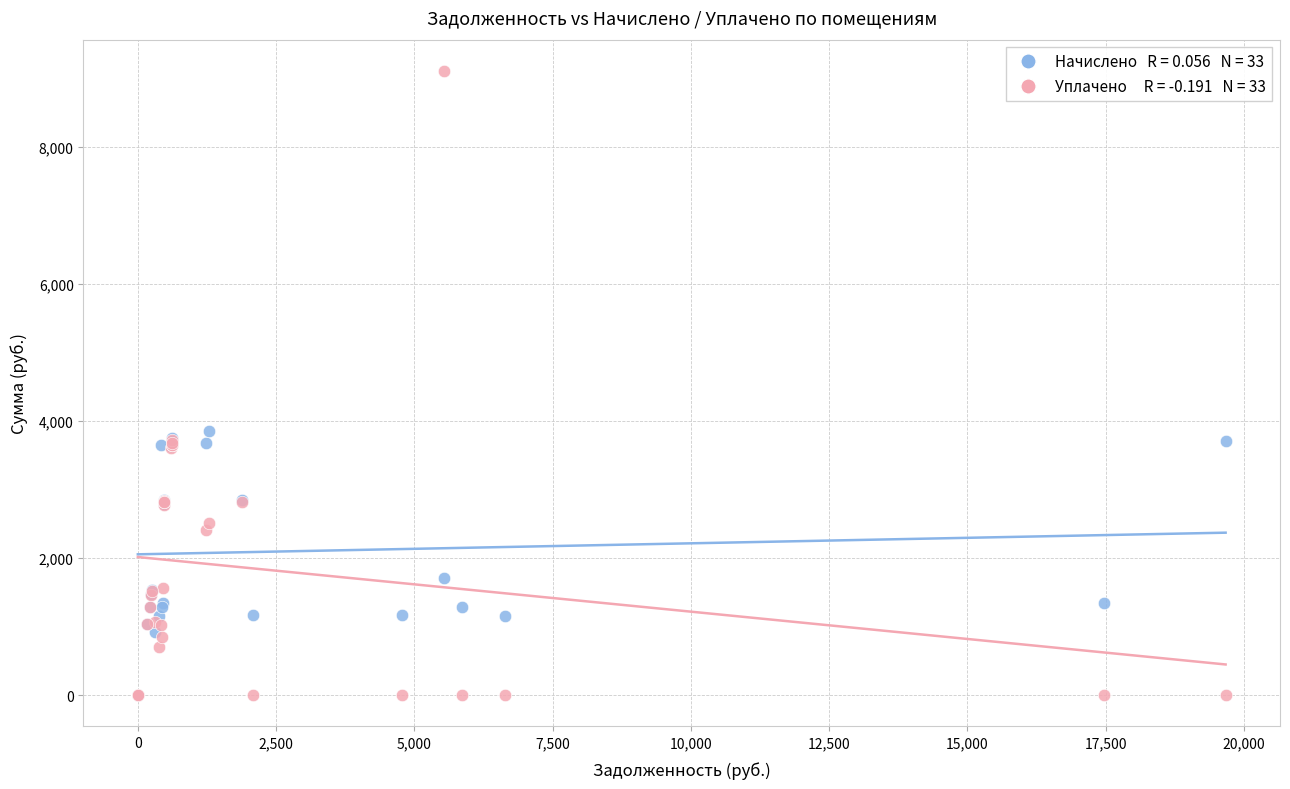

Across all series, what Y value is closest to 4557?

3859.8